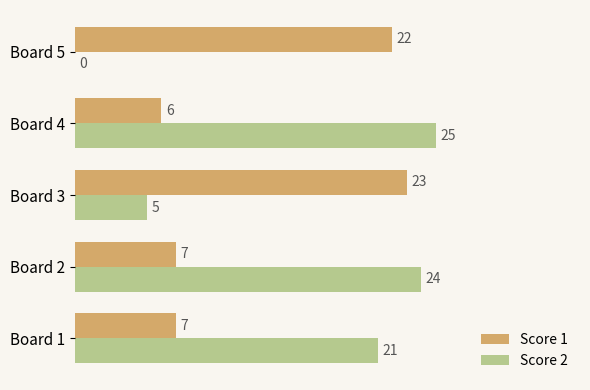

Is the value of Score 2 at Board 5 greater than the value of Score 1 at Board 5?

No